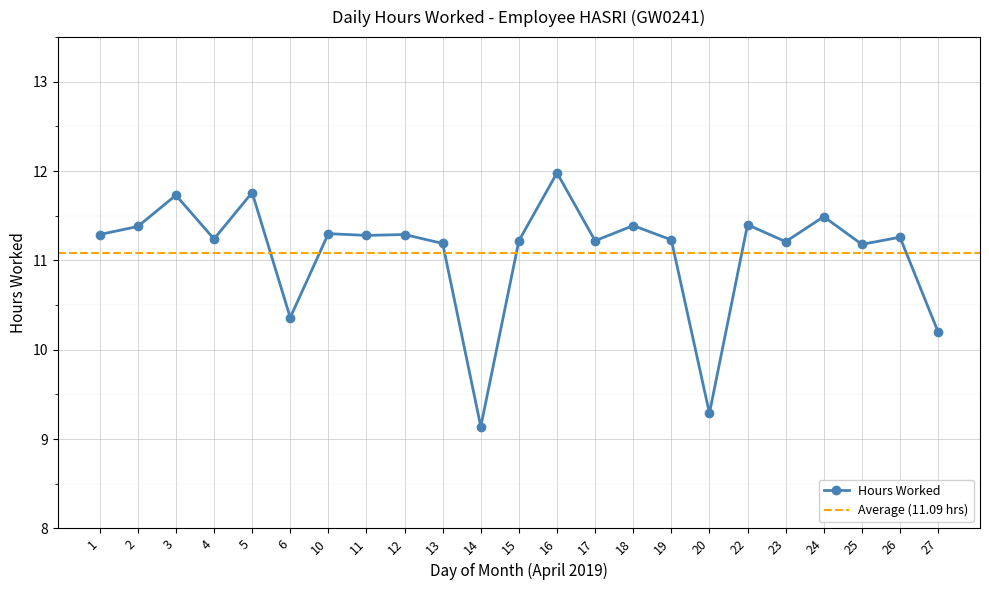

Which label corresponds to the smallest value in the chart?

14